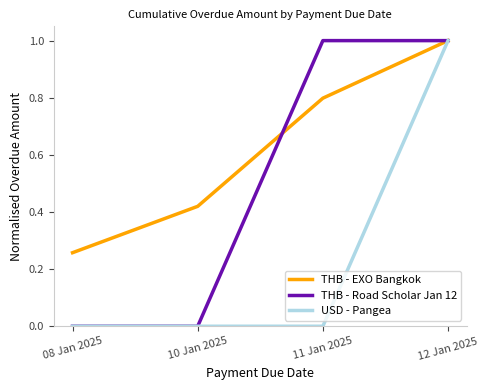

Is it true that THB - Road Scholar Jan 12 equals 1.7 at 11 Jan 2025?

False